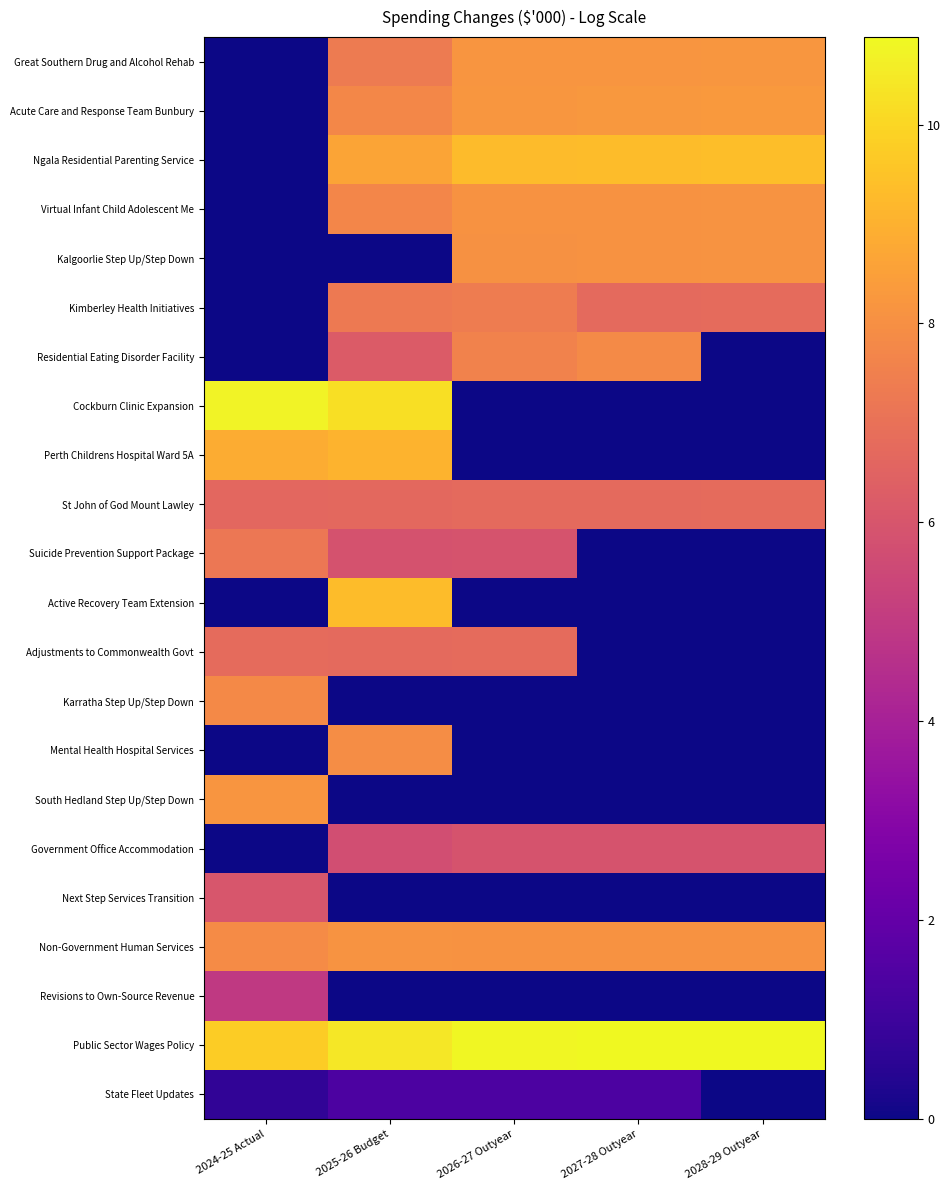

Which category has the highest value across all series?

2028-29 Outyear